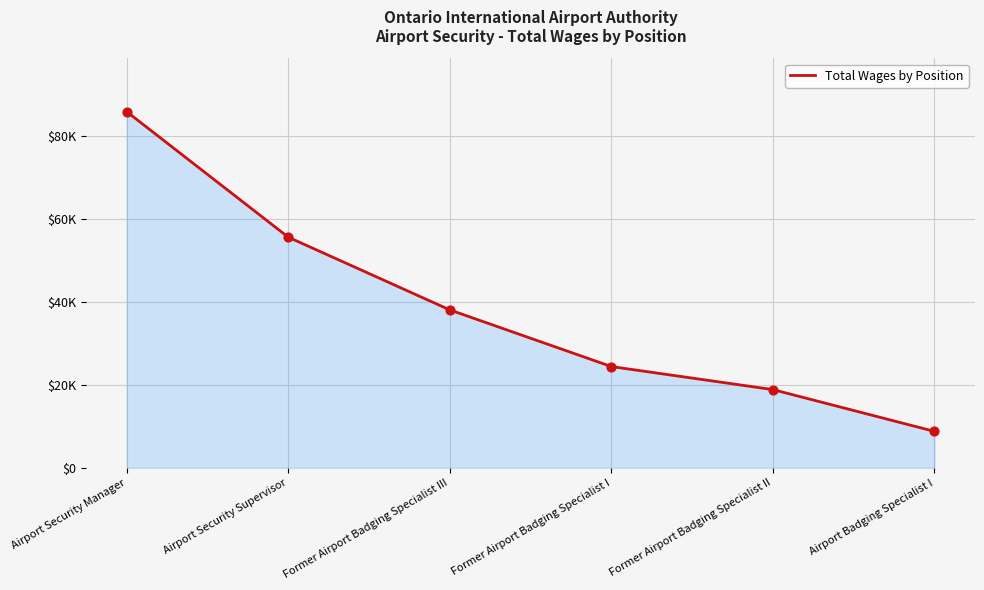

What is the change in value from Airport Security Manager to Airport Security Supervisor?

-30222